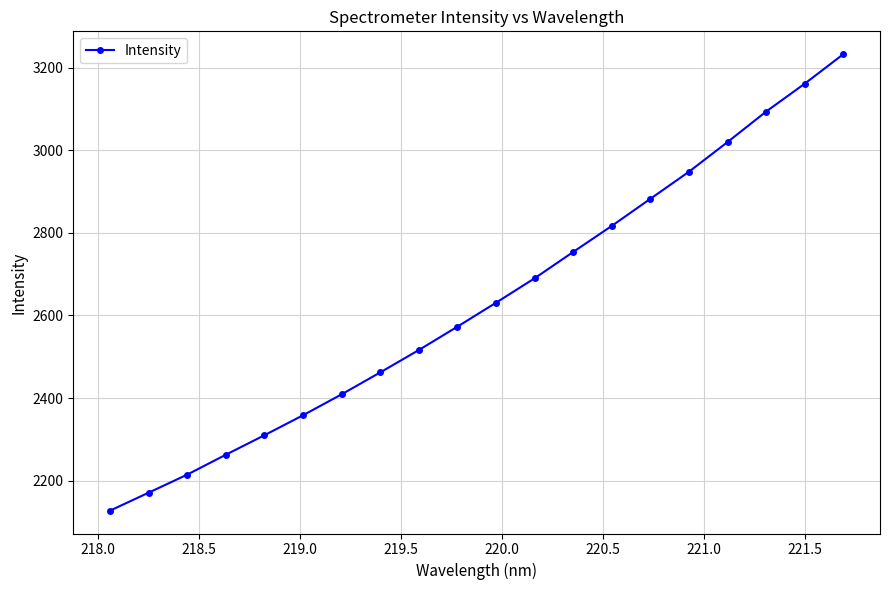

What is the minimum value shown in the chart?

2127.1